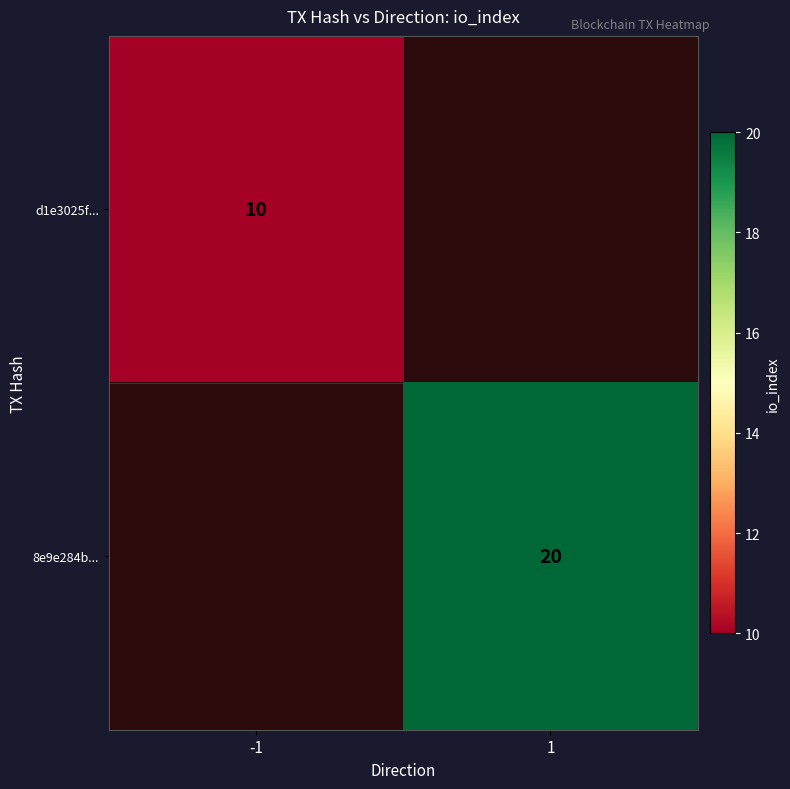

The value of 8e9e284b... at 1 is 20. True or false?

True